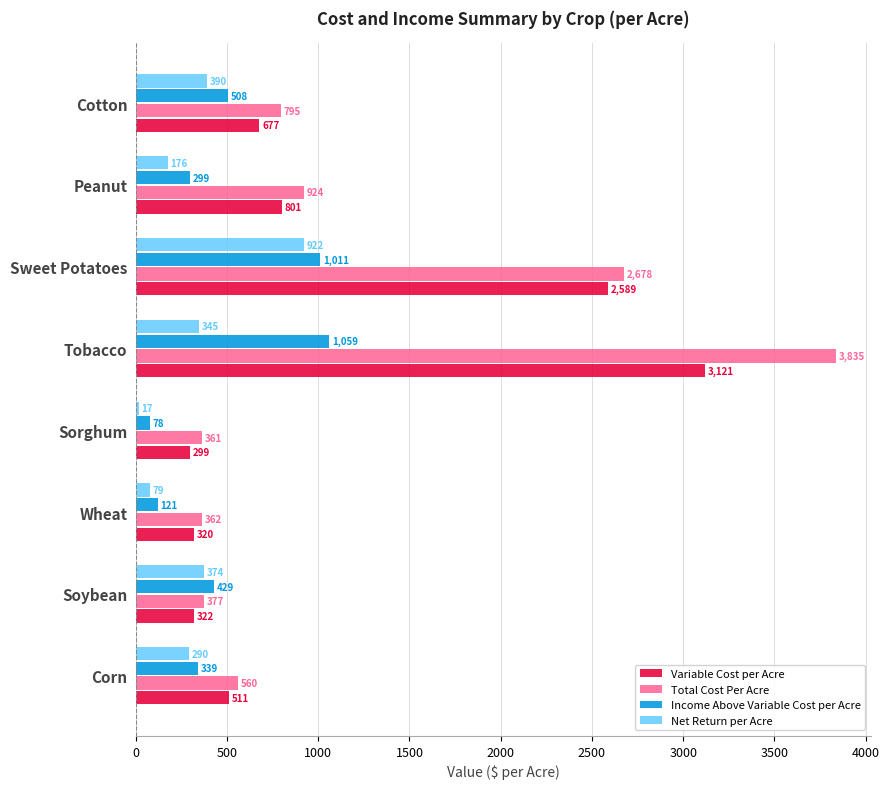

Rank the categories by Net Return per Acre value from lowest to highest.

Sorghum, Wheat, Peanut, Corn, Tobacco, Soybean, Cotton, Sweet Potatoes